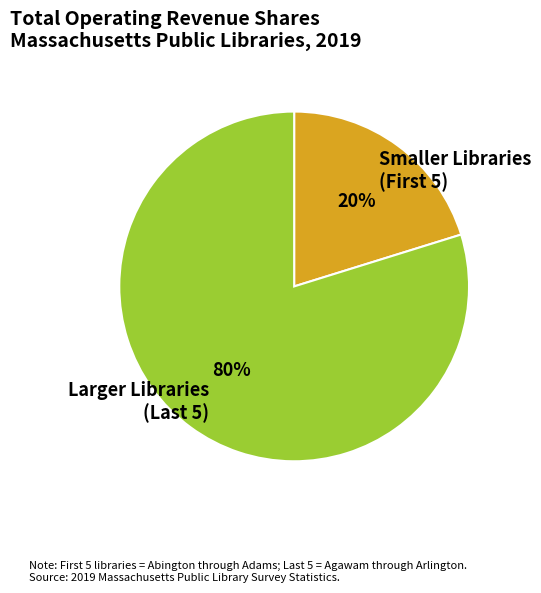

To the nearest percent, what is the average slice percentage?

50%